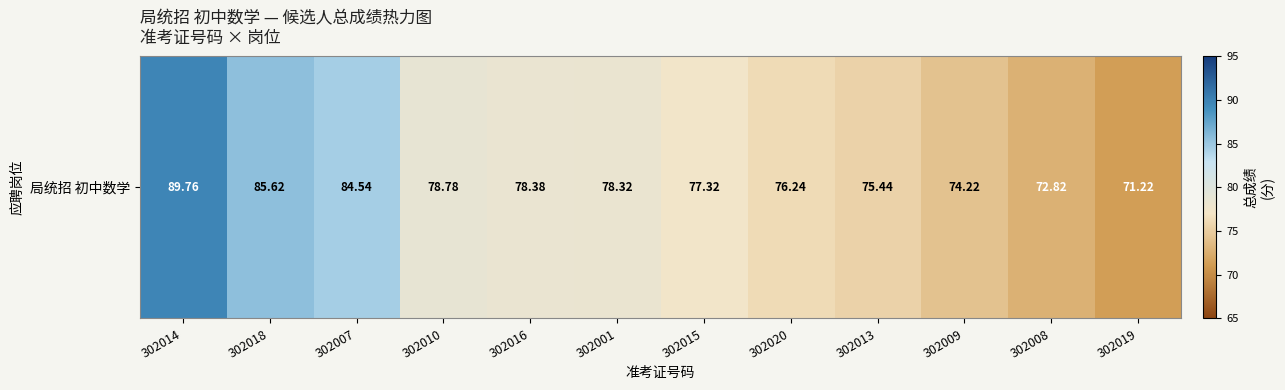

What is the minimum value shown in the chart?

71.2